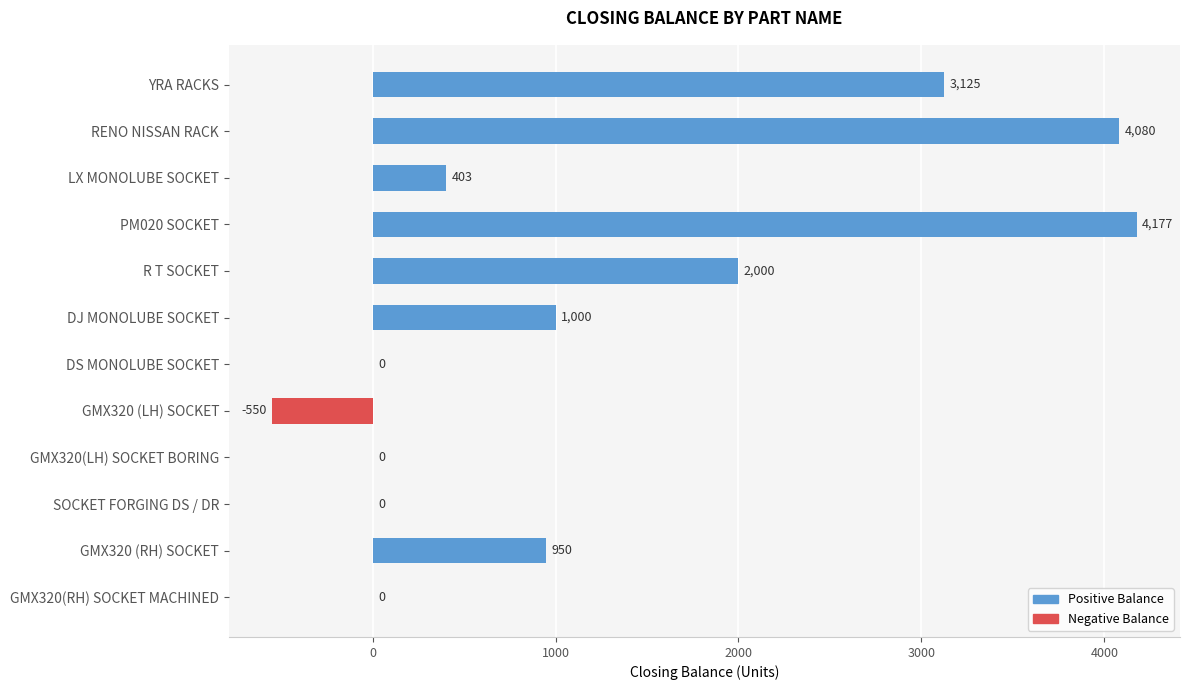

Which has a higher value, GMX320(LH) SOCKET BORING or LX MONOLUBE SOCKET?

LX MONOLUBE SOCKET